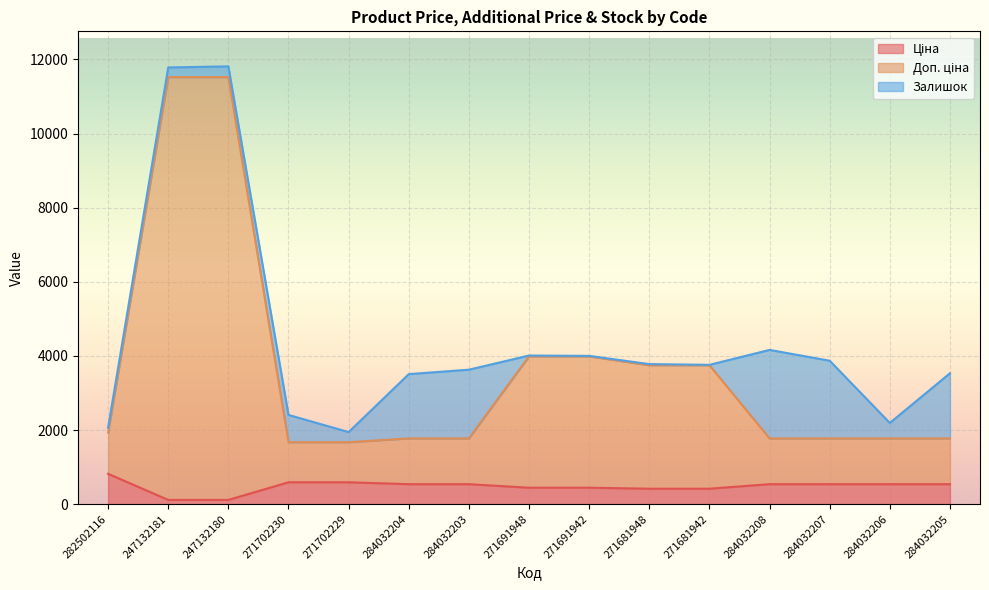

What is the total value across all series at 271702229?

1944.6